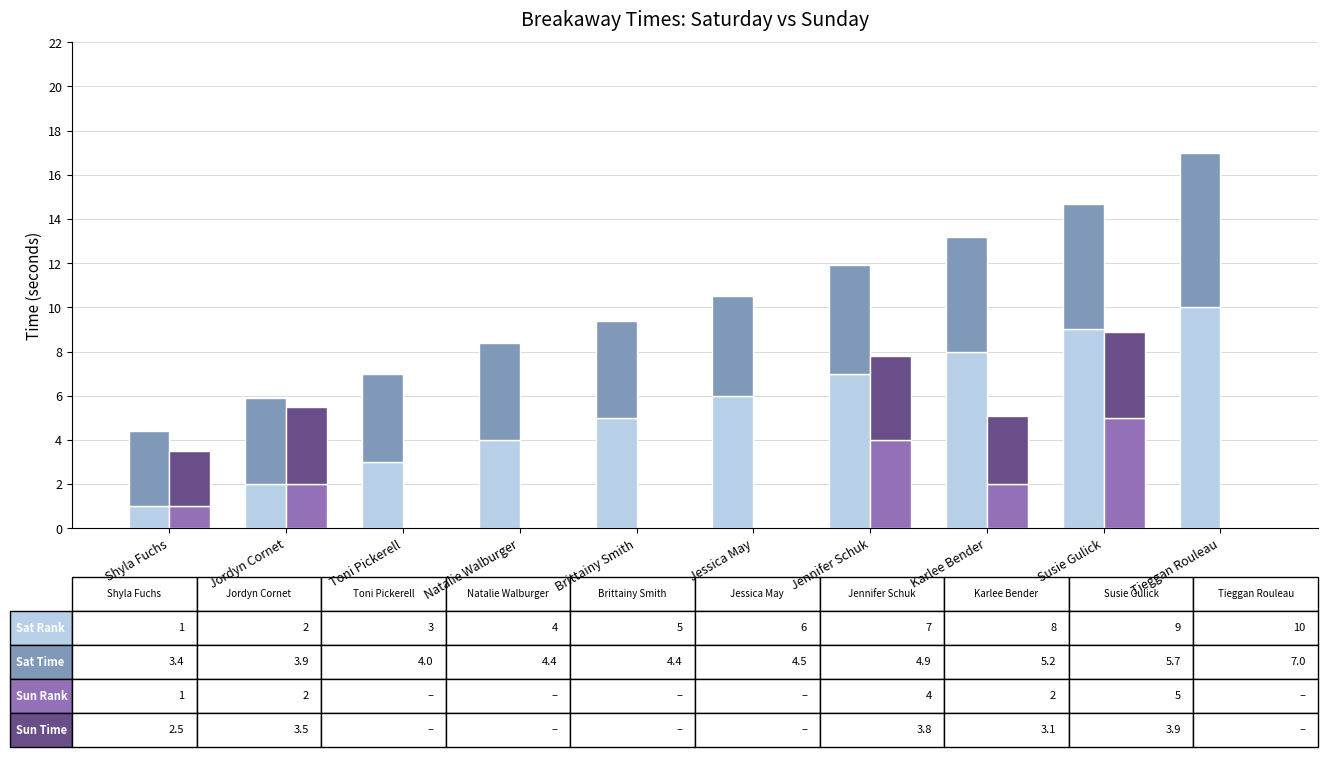

What are all the series names shown in the legend?

Saturday Rank, Saturday Time, Sunday Rank, Sunday Time